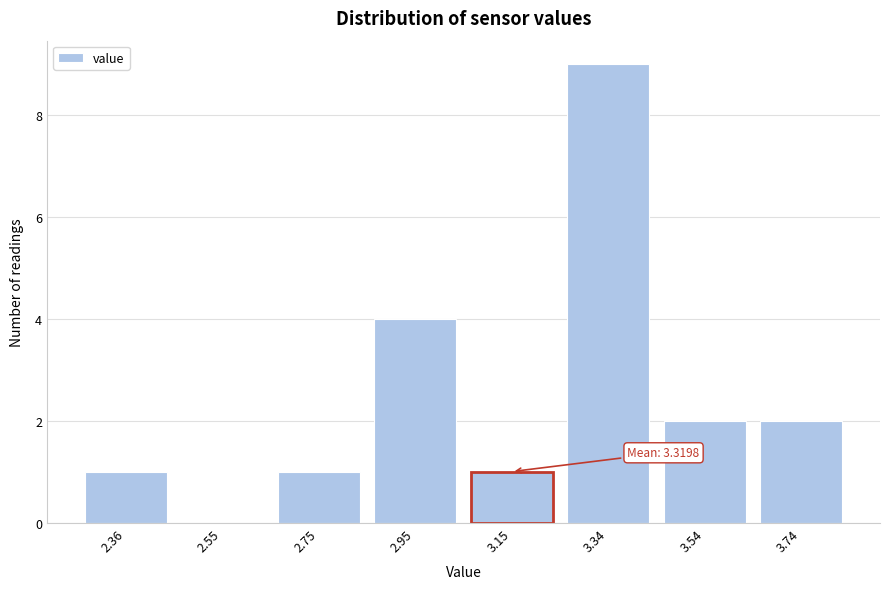

Reading left to right, extract all data points from this chart.

2.36=1	2.55=0	2.75=1	2.95=4	3.15=1	3.34=9	3.54=2	3.74=2